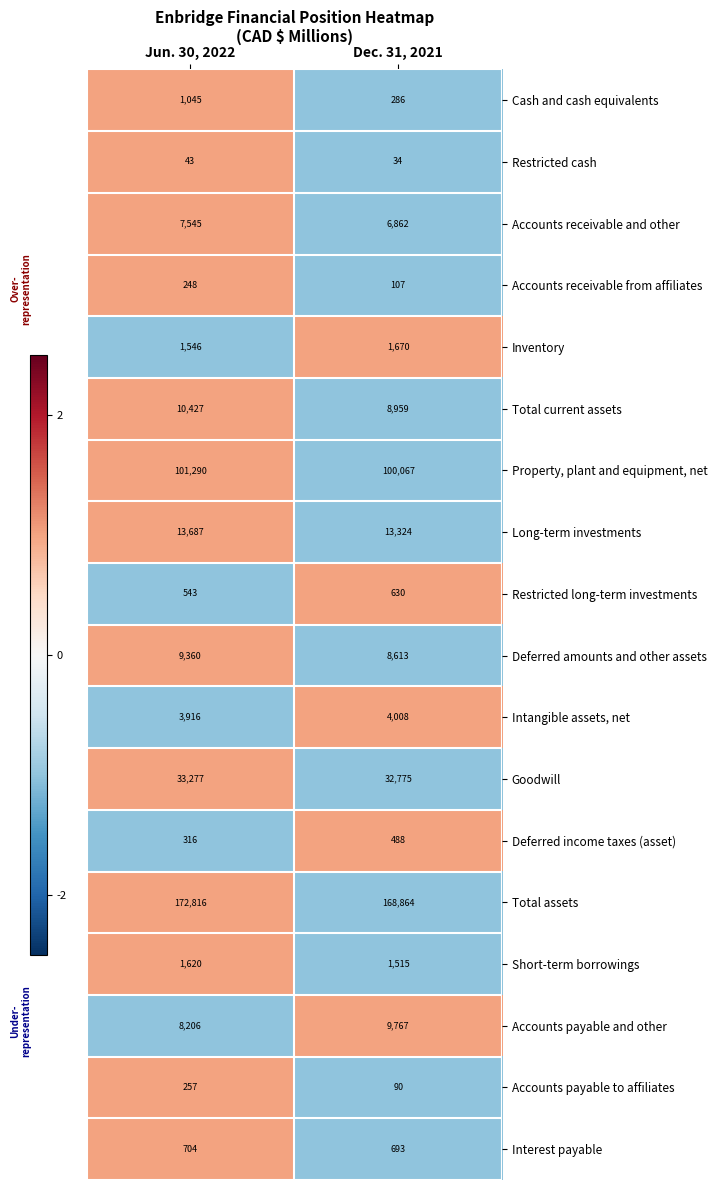

True or false: Accounts payable and other has a value of 5727 at Dec. 31, 2021.

False